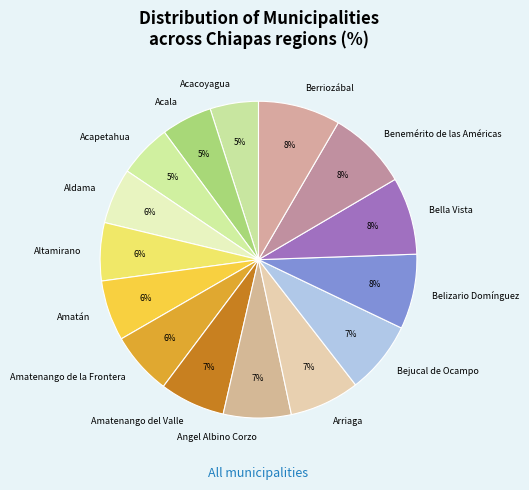

How many segments does this pie chart have?

15